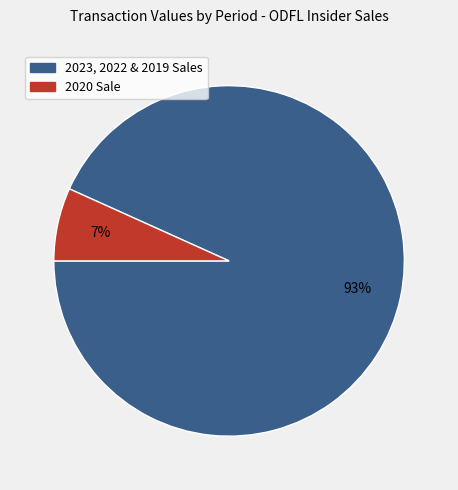

Is there any slice that represents more than half of the pie?

Yes